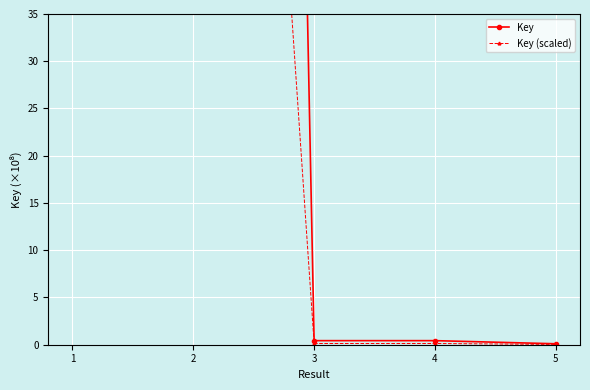

Reading left to right, what are all the values shown in this chart?

Key: 626.0	626.0	0.4	0.4	0.1
Key (scaled): 187.8	187.8	0.1	0.1	0.0